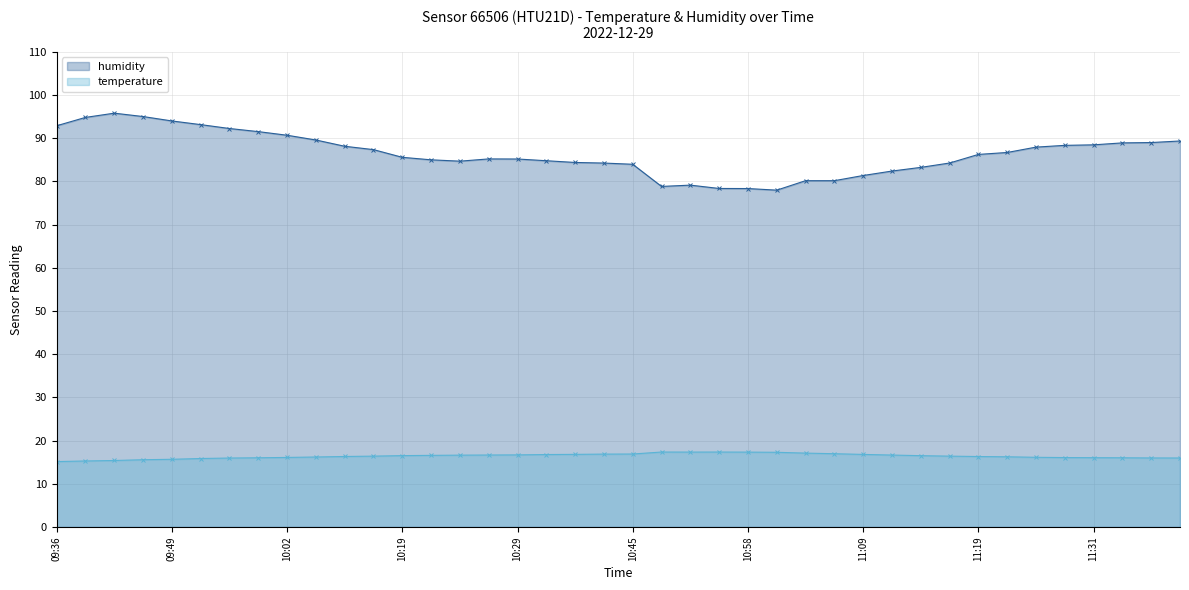

Where is the first local maximum for temperature?

10:50